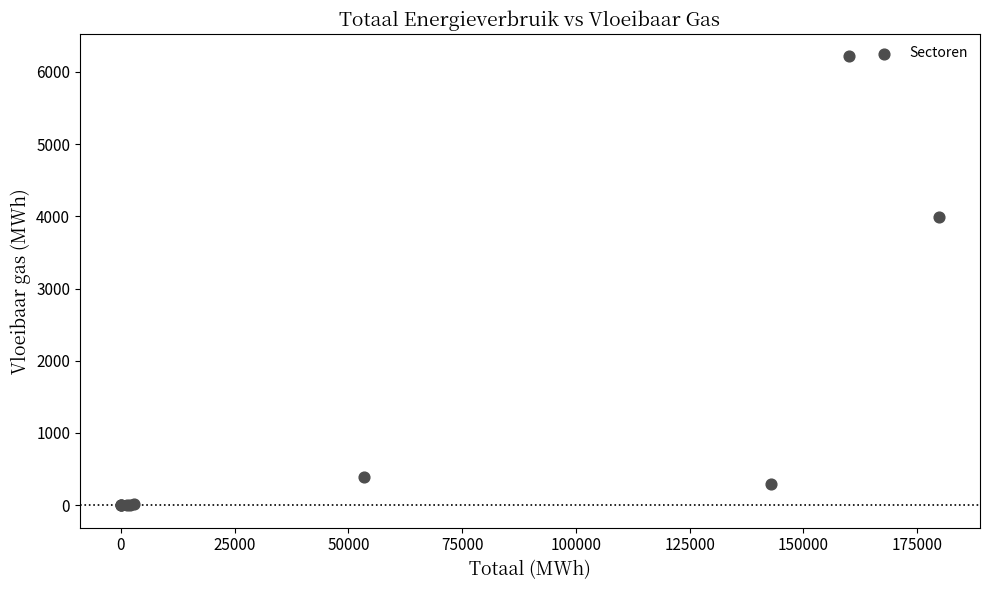

What Y value in the scatter plot is closest to 3107?

3989.4